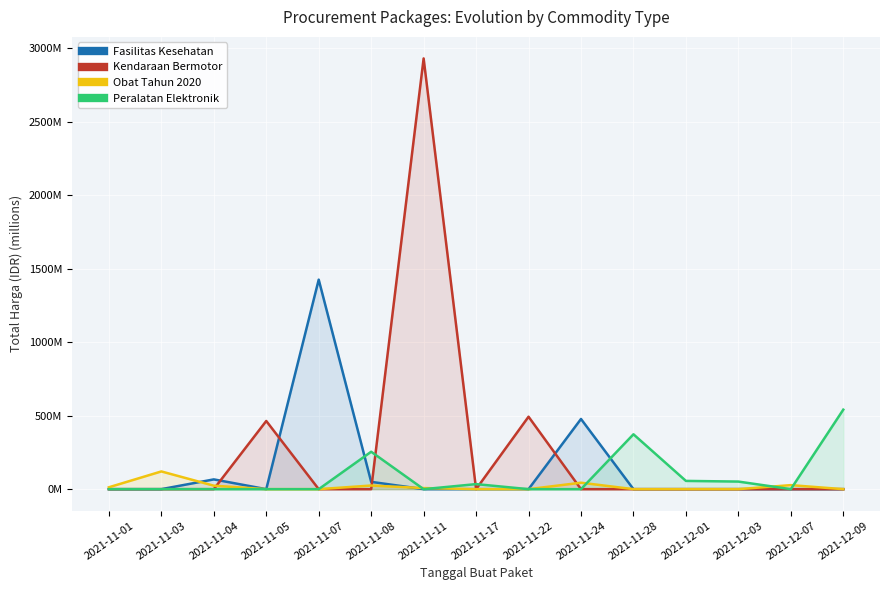

What is the difference between the maximum and minimum values in the Peralatan Elektronik series?

541.1